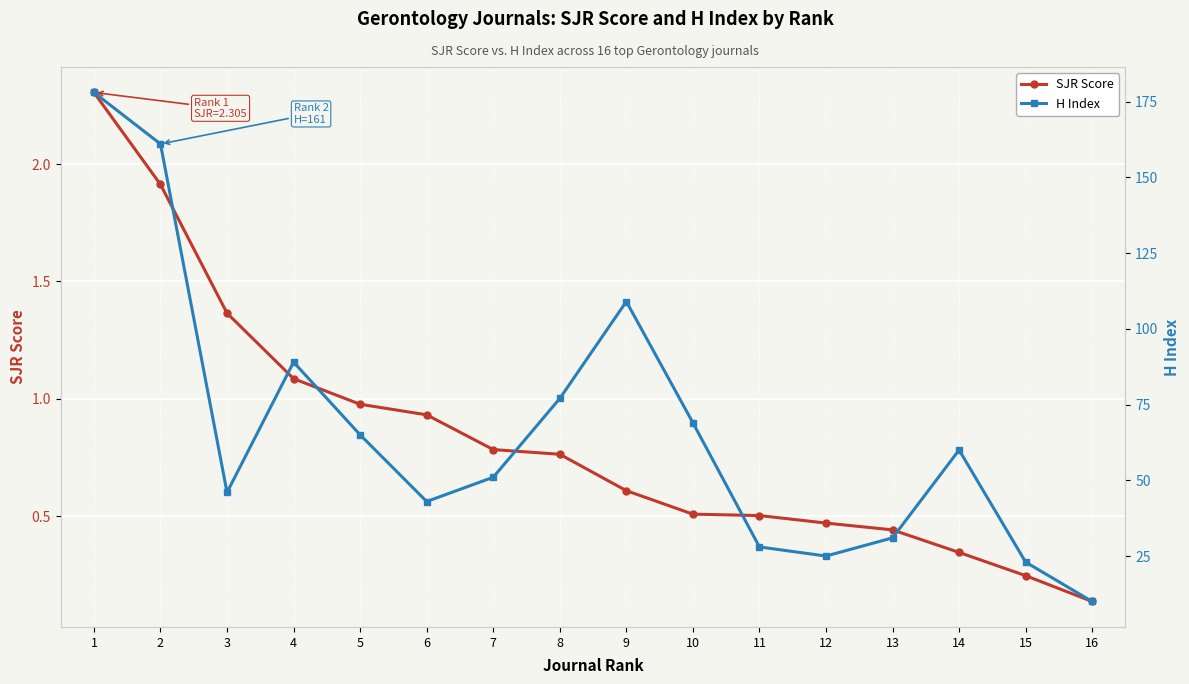

True or false: H Index and SJR Score cross at least once.

False